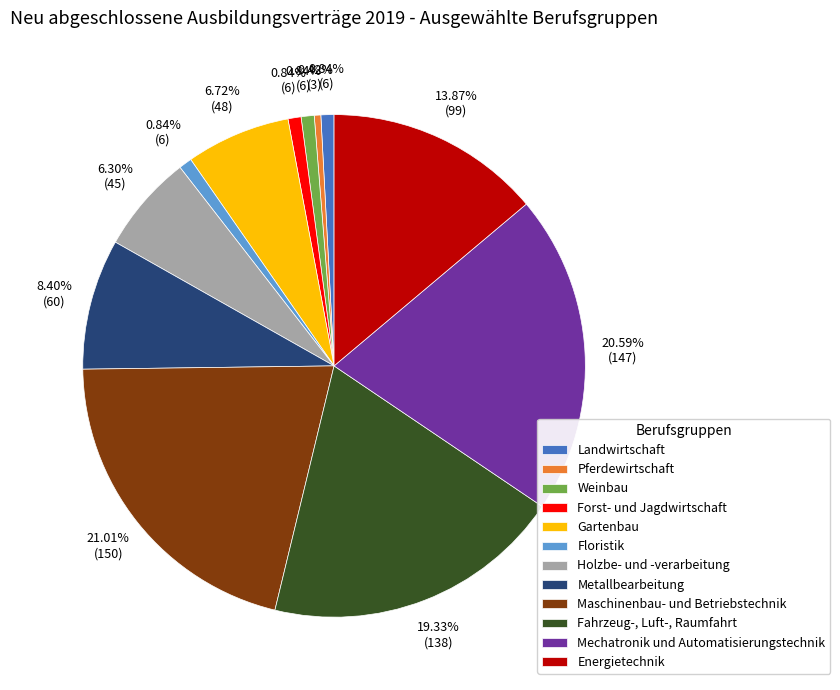

Count the number of slices in the pie.

12